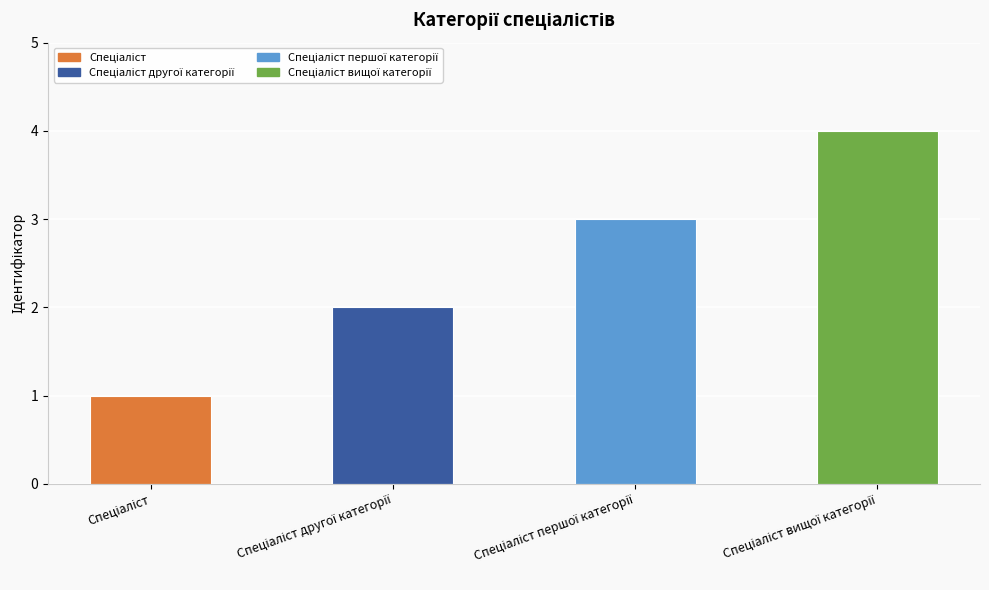

Reading right to left, extract all data points from this chart.

Спеціаліст вищої категорії=4	Спеціаліст першої категорії=3	Спеціаліст другої категорії=2	Спеціаліст=1